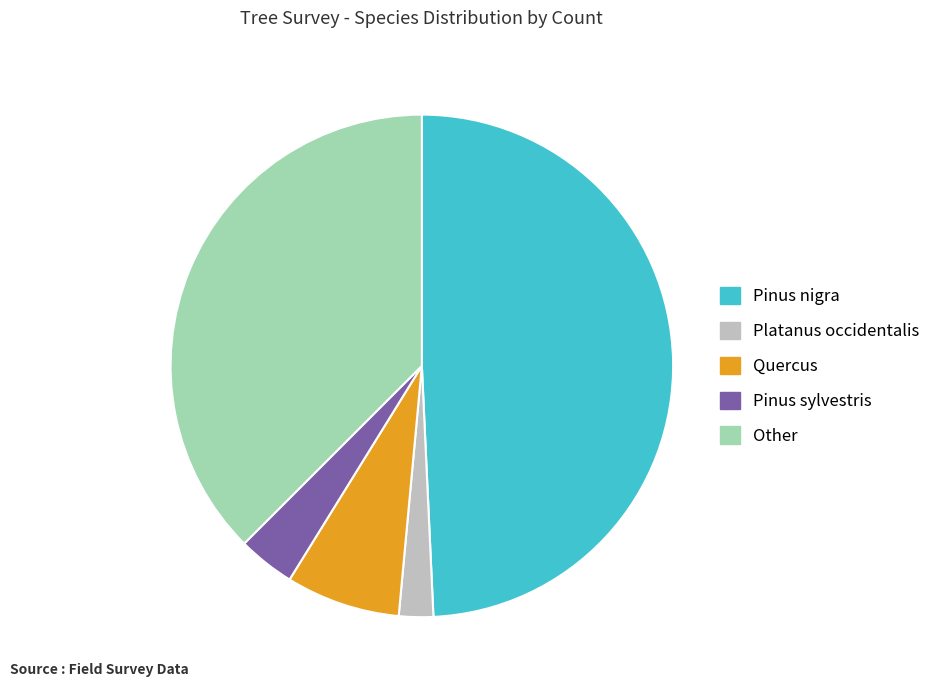

True or false: Platanus occidentalis accounts for 2% of the total.

True